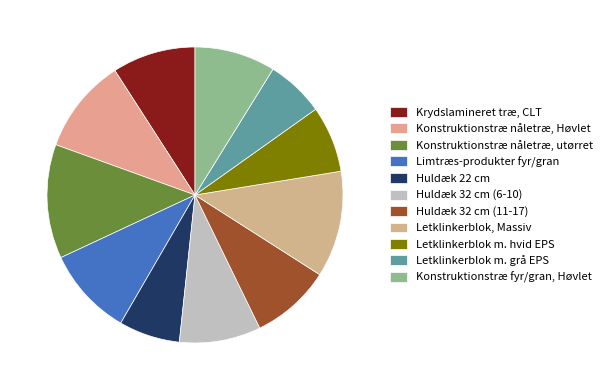

To the nearest percent, what is the difference between the largest and smallest slice percentages?

6%